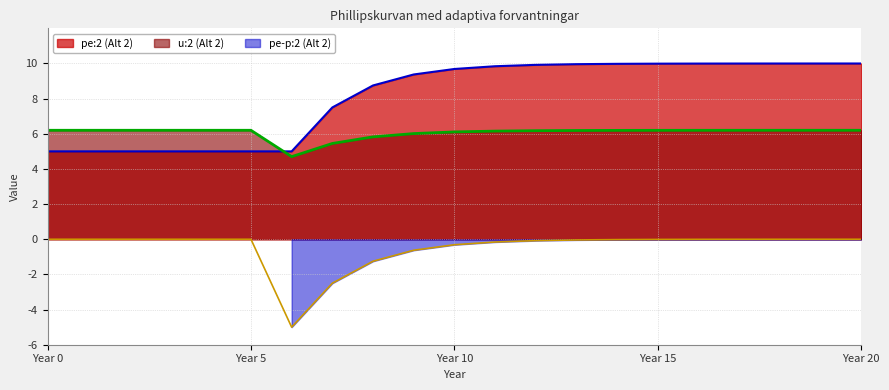

What is the total value across all series at 16?

16.2